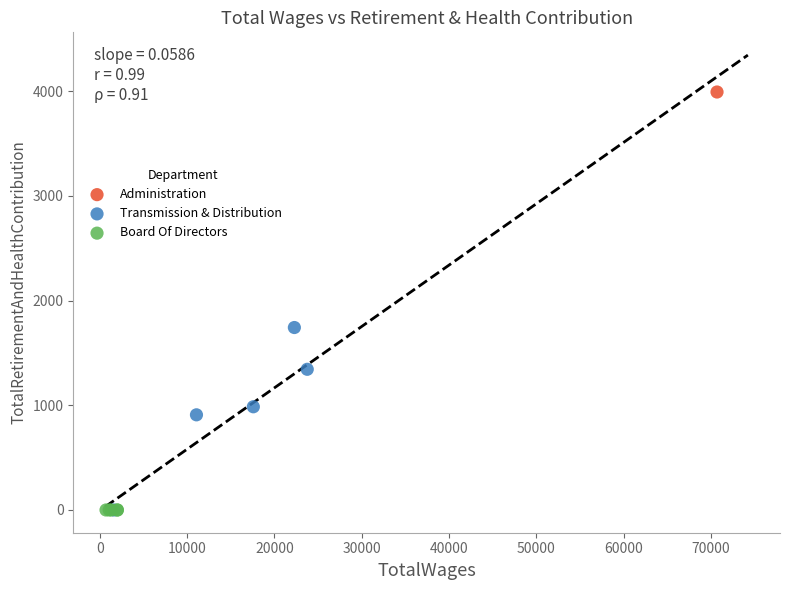

What are all the series names shown in the legend?

Administration, Transmission & Distribution, Board Of Directors